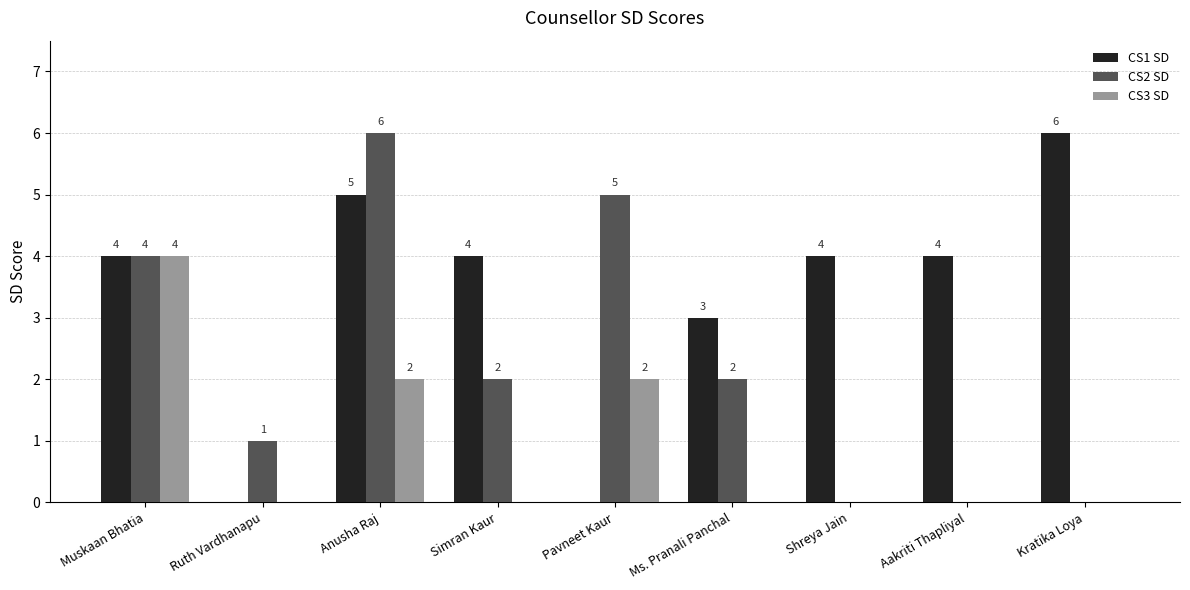

Which series changed the most between Pavneet Kaur and Aakriti Thapliyal?

CS2 SD